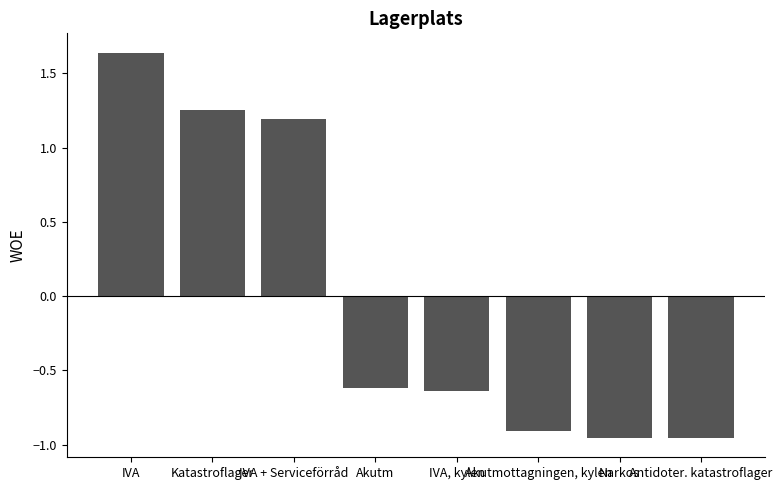

The chart shows a value of 2.4 at IVA. True or false?

False